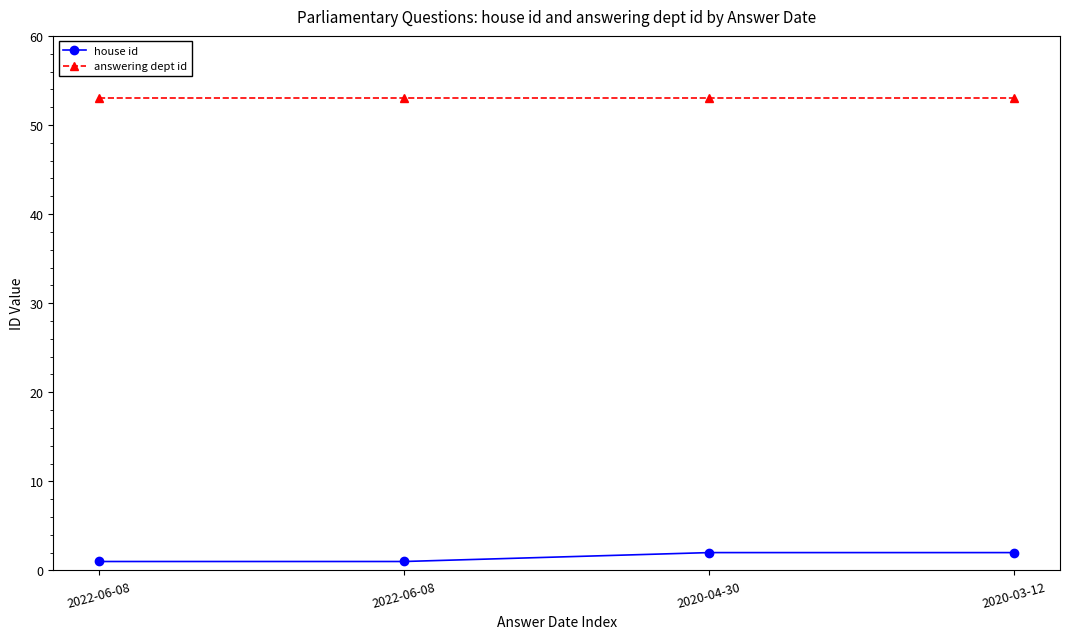

What are all the series names shown in the legend?

house id, answering dept id